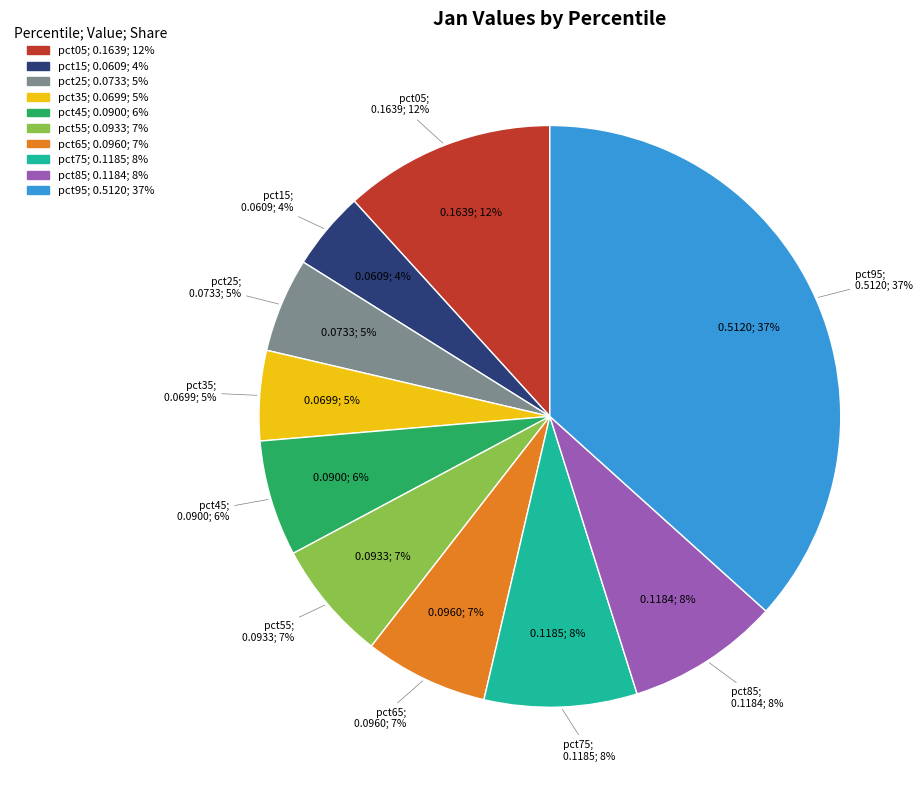

To the nearest percent, what is the average slice percentage?

10%